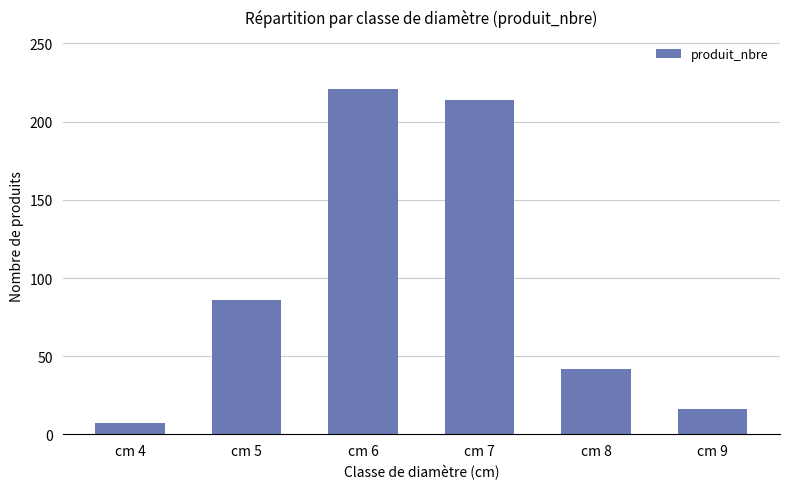

Where is the data nearest to the value 114?

cm 5